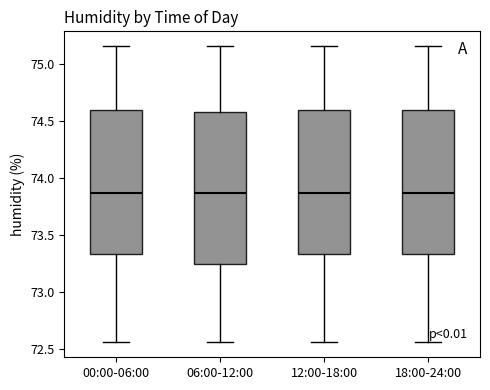

Comparing the boxes themselves (not the whiskers), which one is the tallest?

06:00-12:00